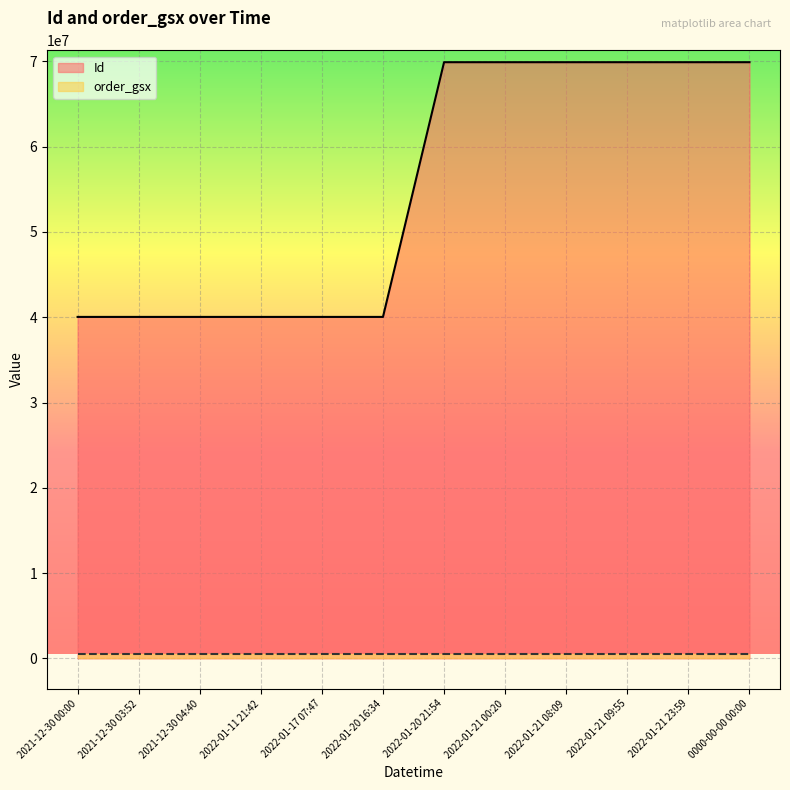

List the labels in order of value, largest first.

2022-01-21 09:55, 2022-01-21 08:09, 2022-01-21 23:59, 2022-01-20 21:54, 2022-01-21 00:20, 0000-00-00 00:00, 2021-12-30 00:00, 2021-12-30 03:52, 2021-12-30 04:40, 2022-01-11 21:42, 2022-01-17 07:47, 2022-01-20 16:34